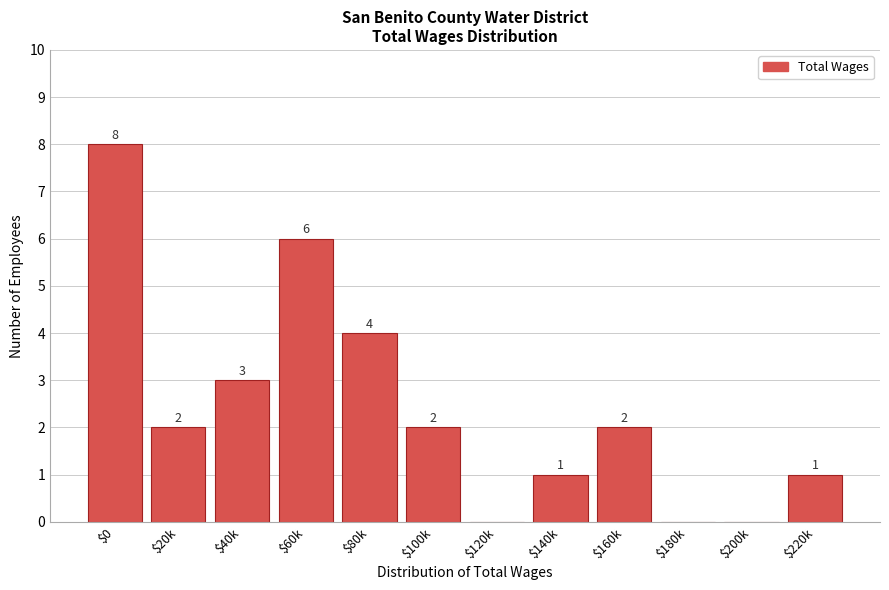

What is the maximum value shown in the chart?

8